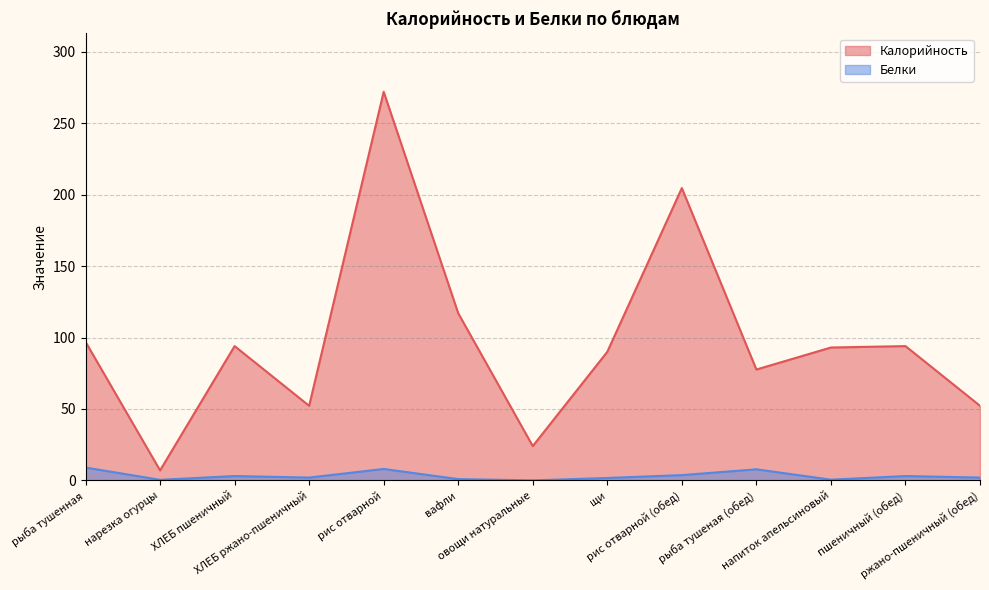

Does the chart have visible grid lines?

Yes